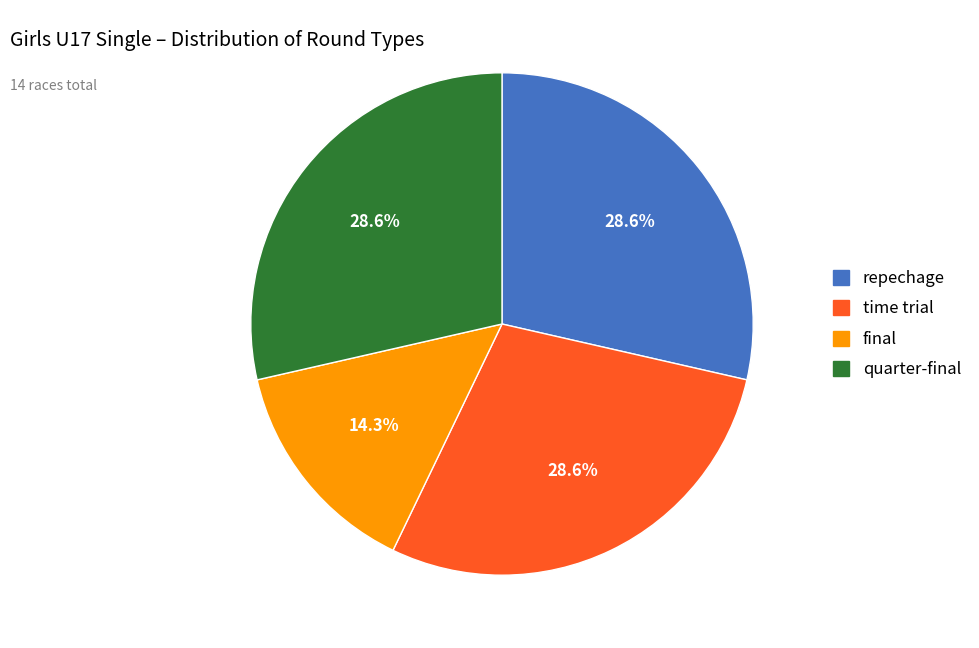

How many slices are in this pie chart?

4